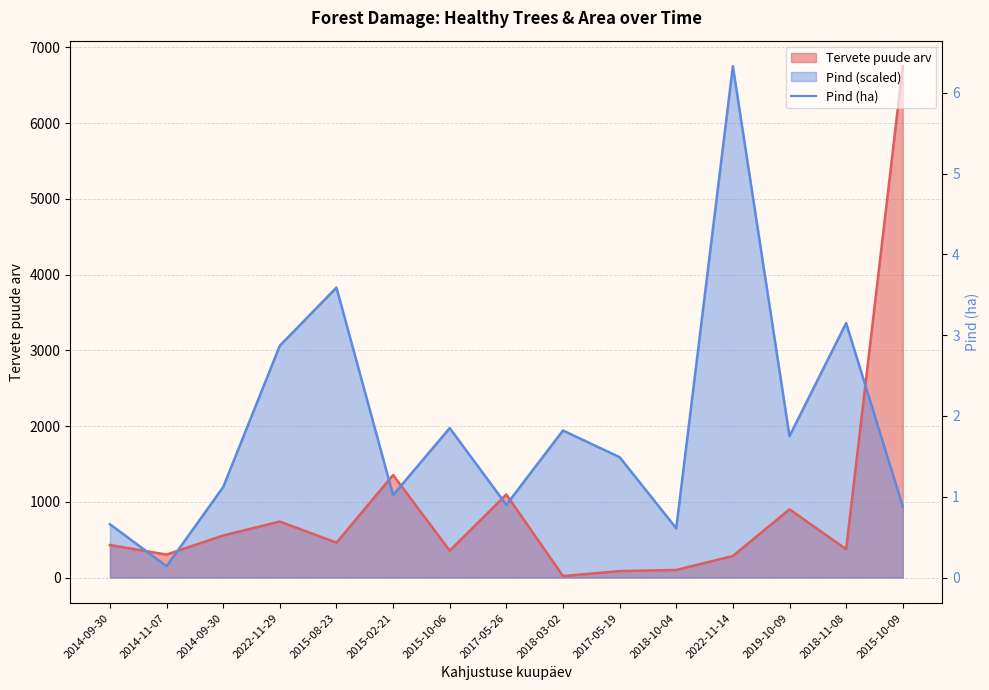

What is the spread (max minus min) of values at 2017-05-26?

136.3